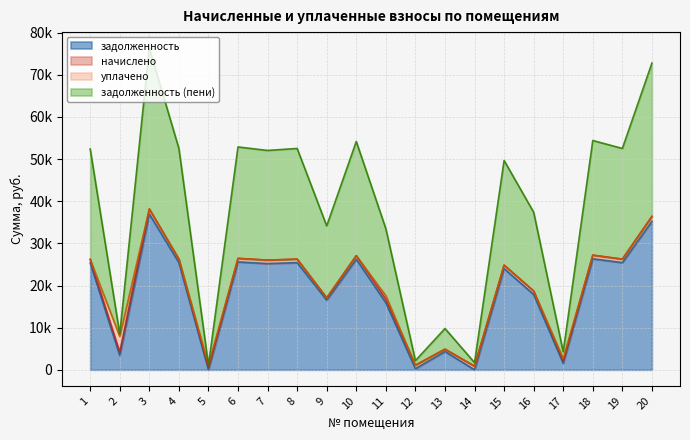

Does the chart display data point markers on the line(s)?

No